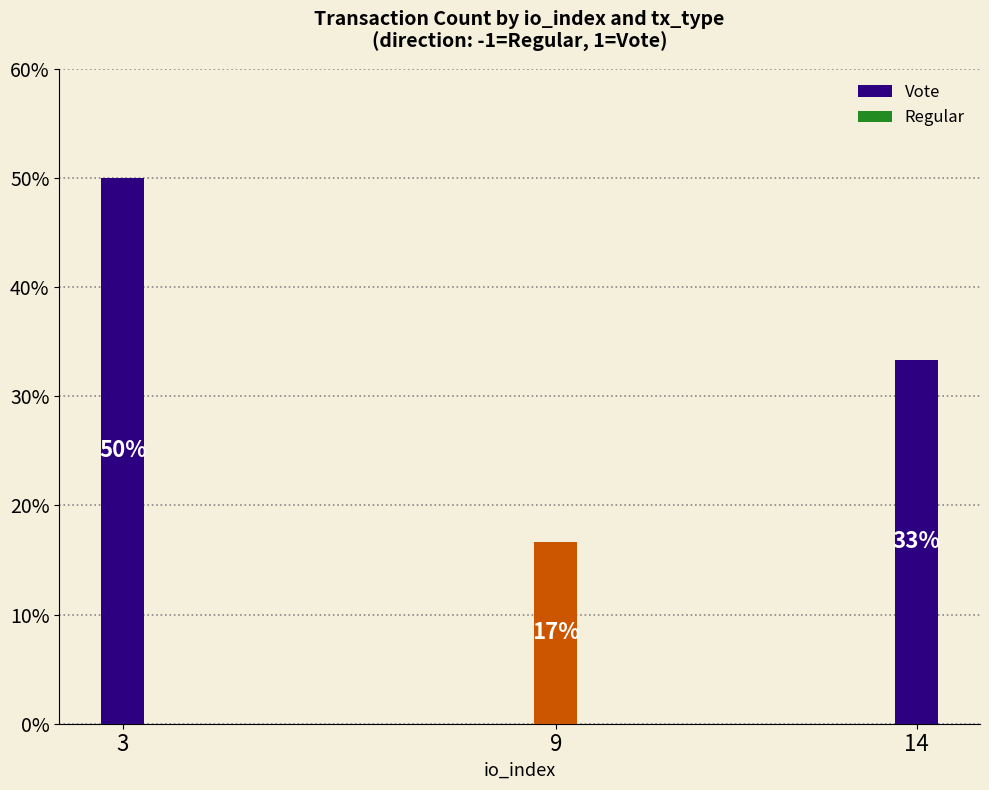

True or false: Vote has a value of 16.3 at 9.

False